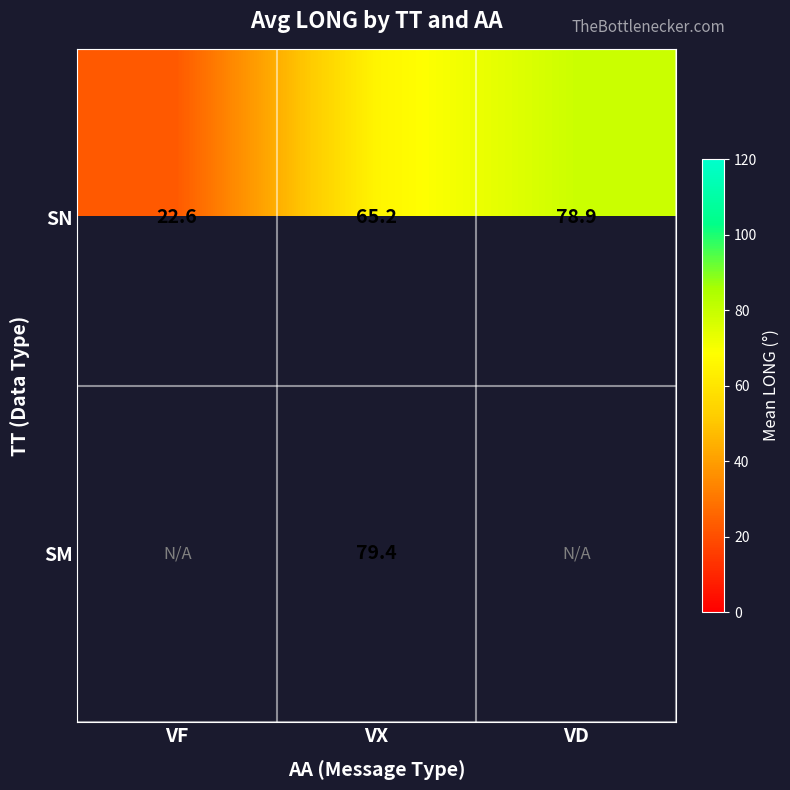

List the labels in order of SN value, smallest first.

VF, VX, VD